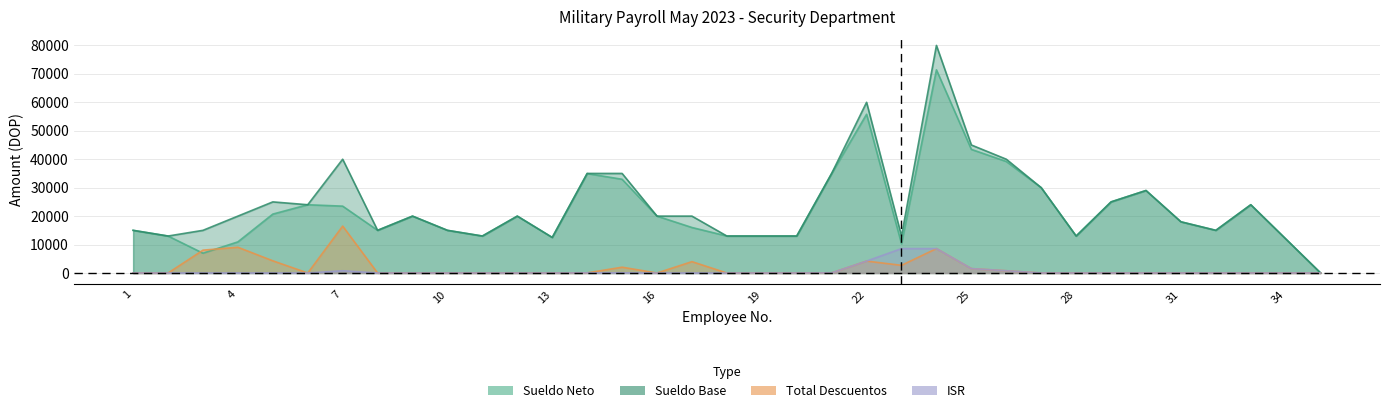

Which series has the largest total across all categories?

SUELDO BASE